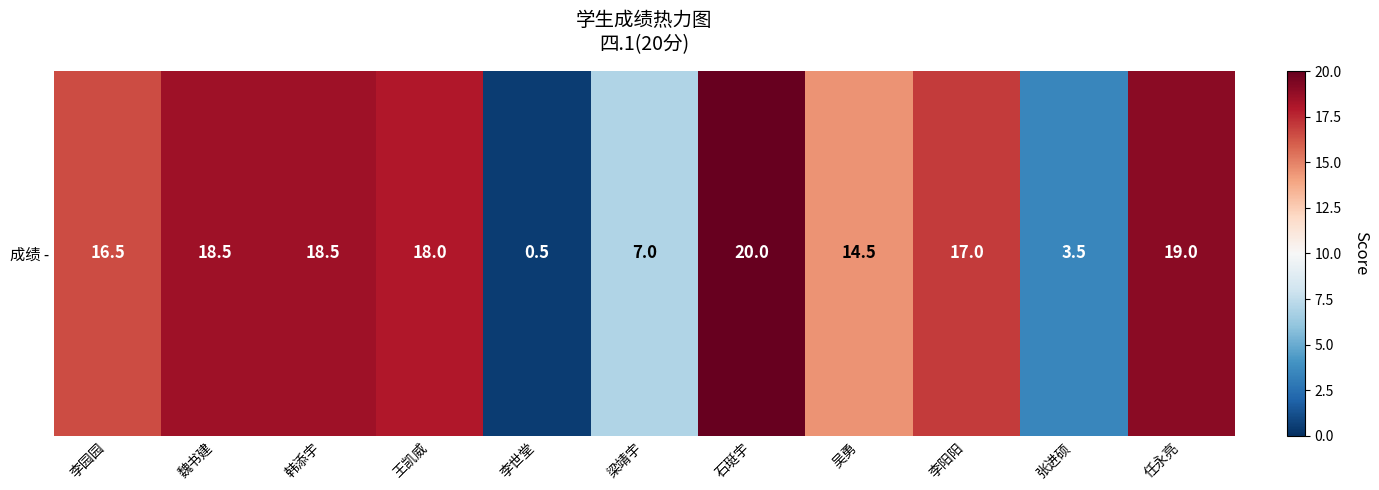

What is the difference between the maximum and minimum values?

19.5